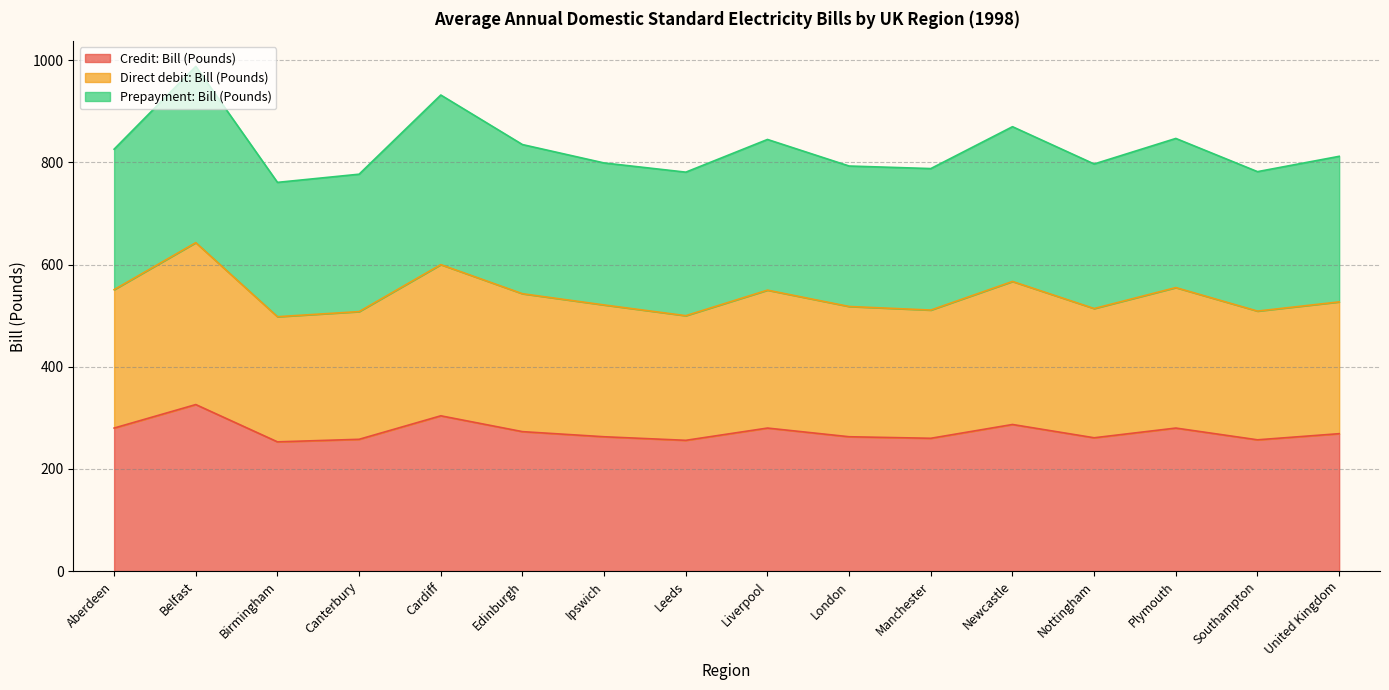

What is the minimum value for Credit: Bill (Pounds)?

253